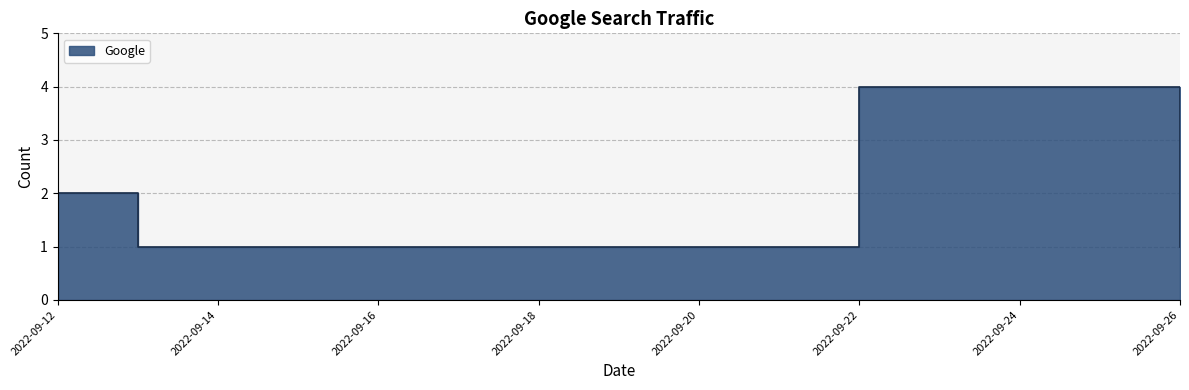

What is the change in value from 2022-09-17 to 2022-09-22?

+3